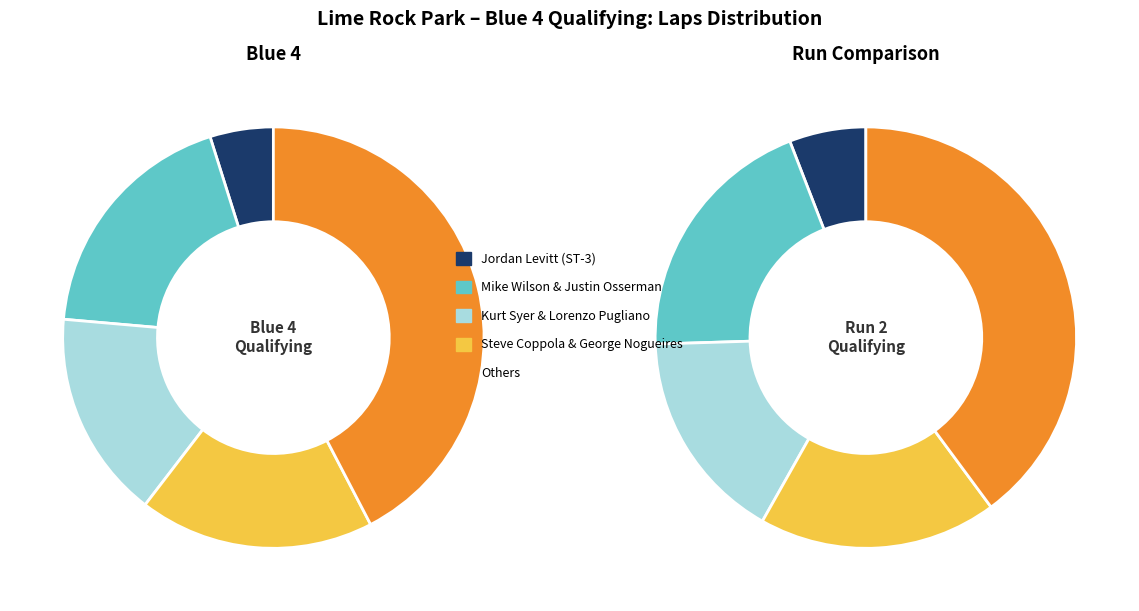

To the nearest percent, what is the difference between the Justin Osserman and Lorenzo Pugliano slice percentages?

2%